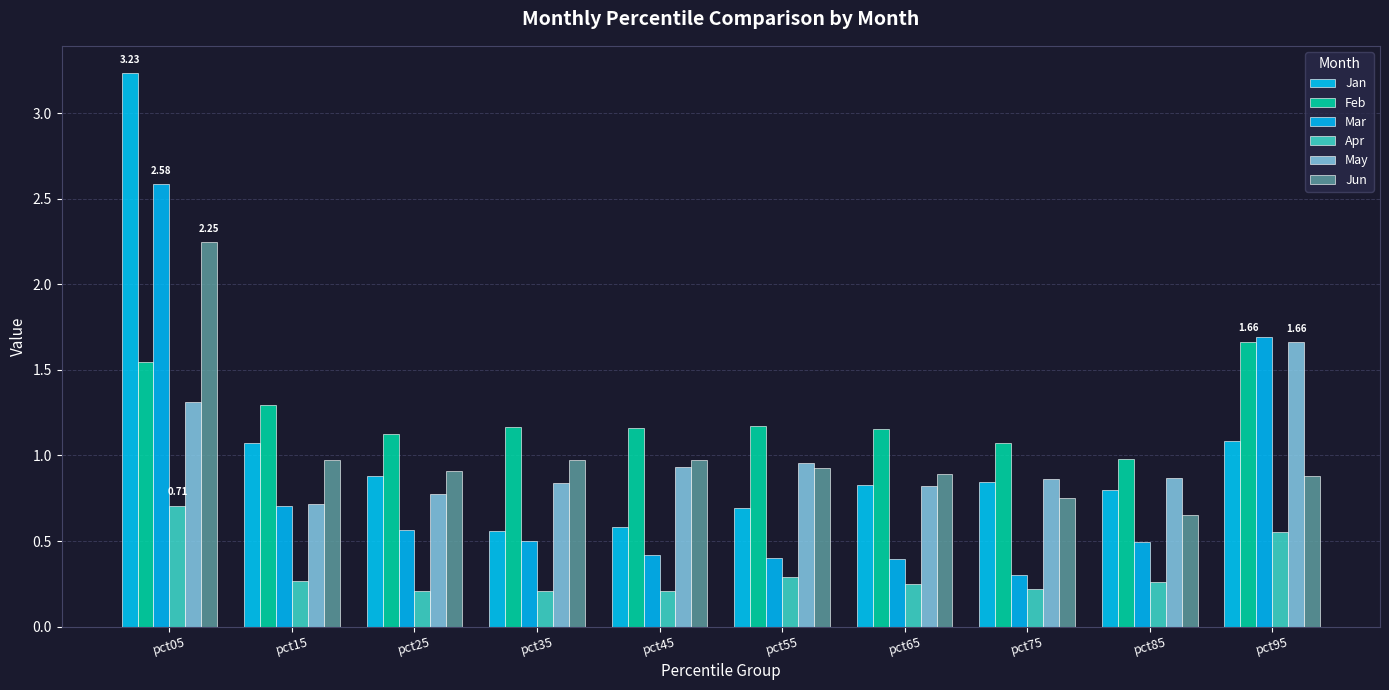

Rank the series at pct25 from highest to lowest value.

Feb, Jun, Jan, May, Mar, Apr